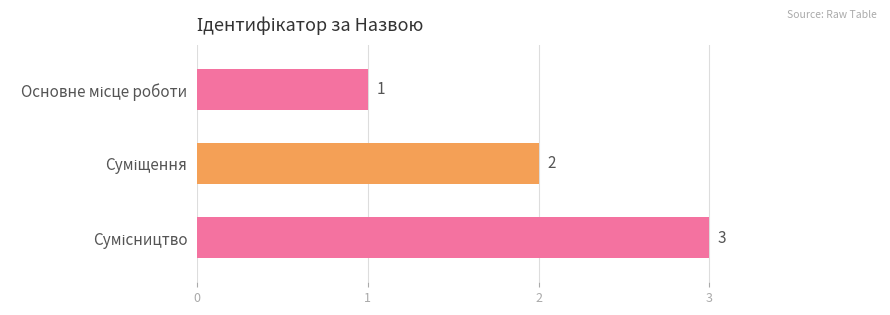

Does the chart contain stacked bars?

No